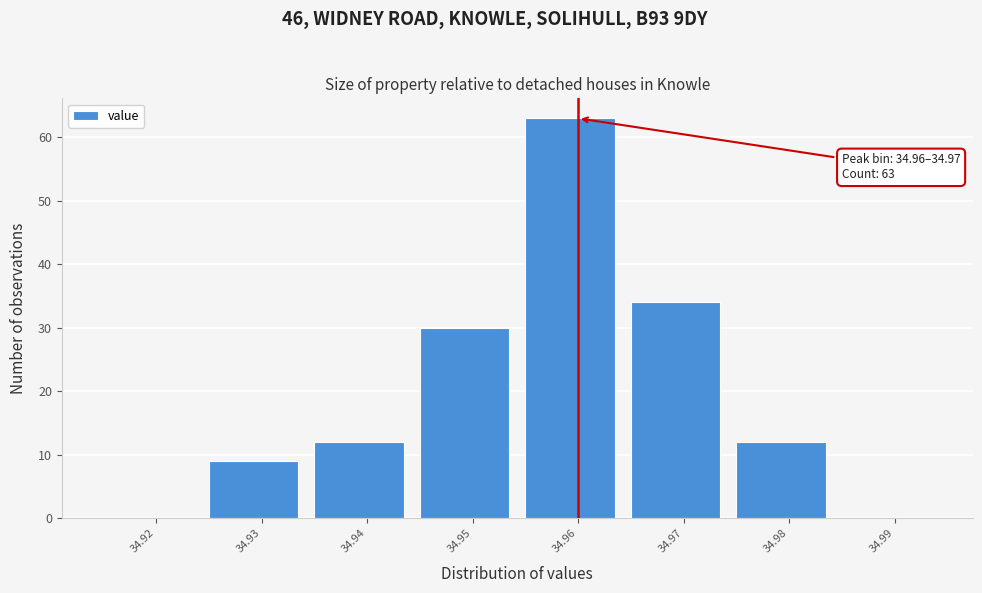

Reading left to right, what are all the values shown in this chart?

34.92=0	34.93=9	34.94=12	34.95=30	34.96=63	34.97=34	34.98=12	34.99=0